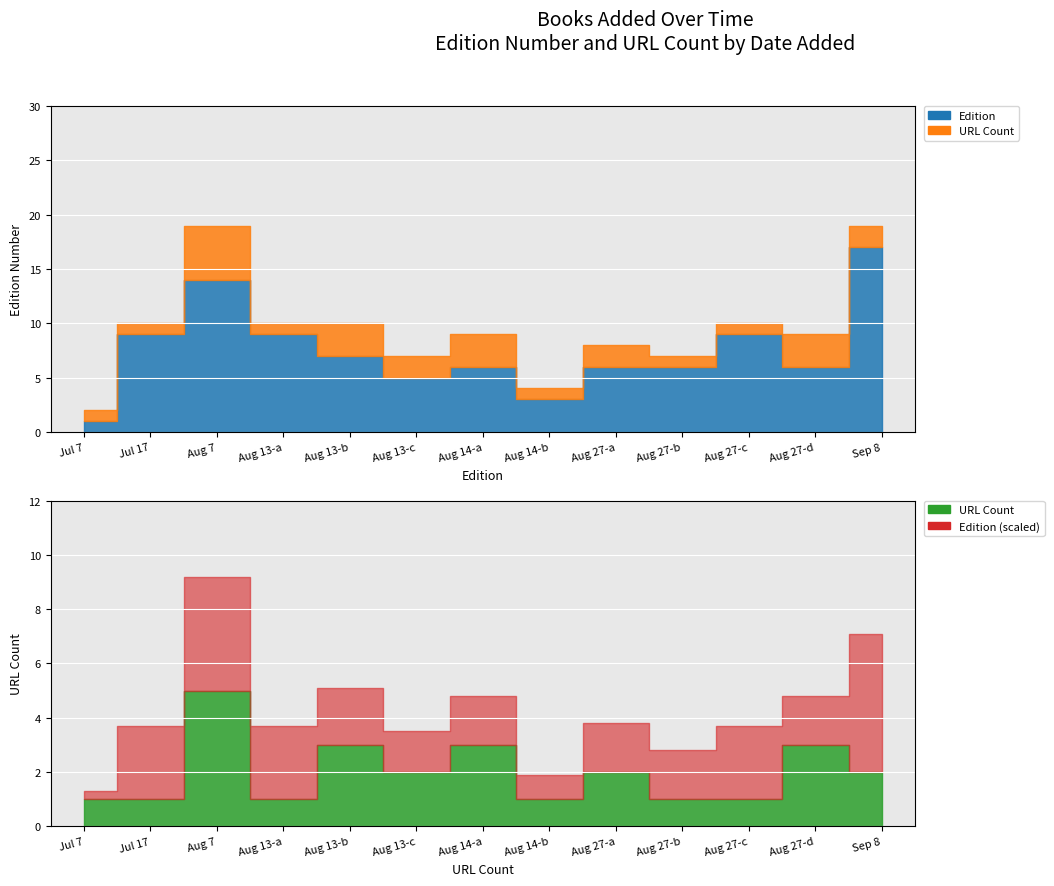

What is the difference between the second highest and second lowest values in the Edition series?

11